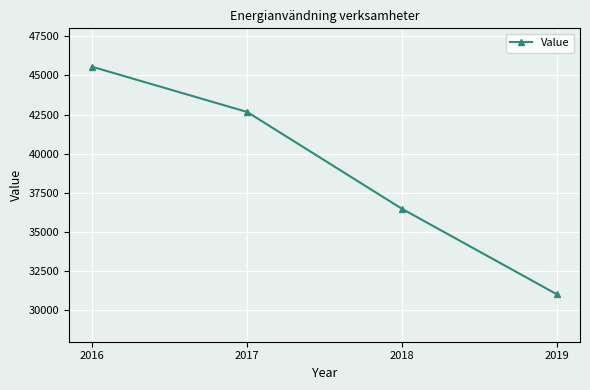

What is the value of the 3rd point from the left?

36482